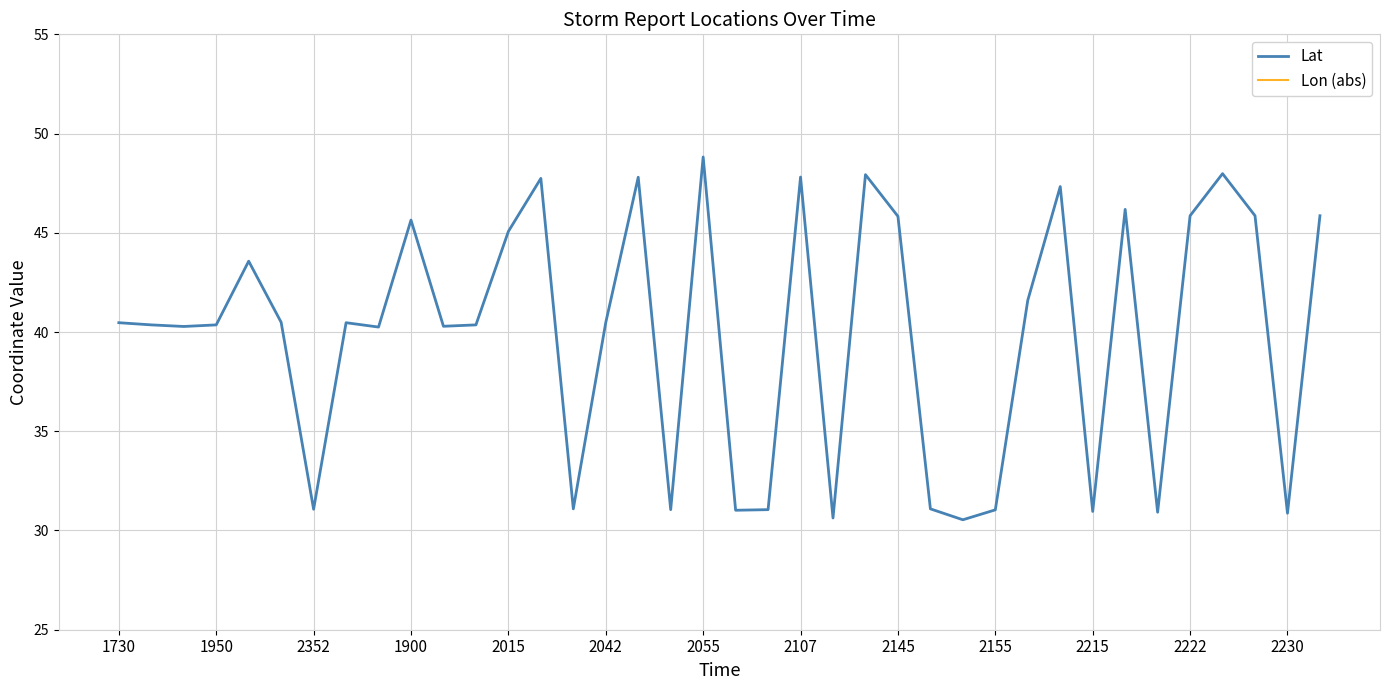

Is it true that Lat equals 28.8 at 2055?

False